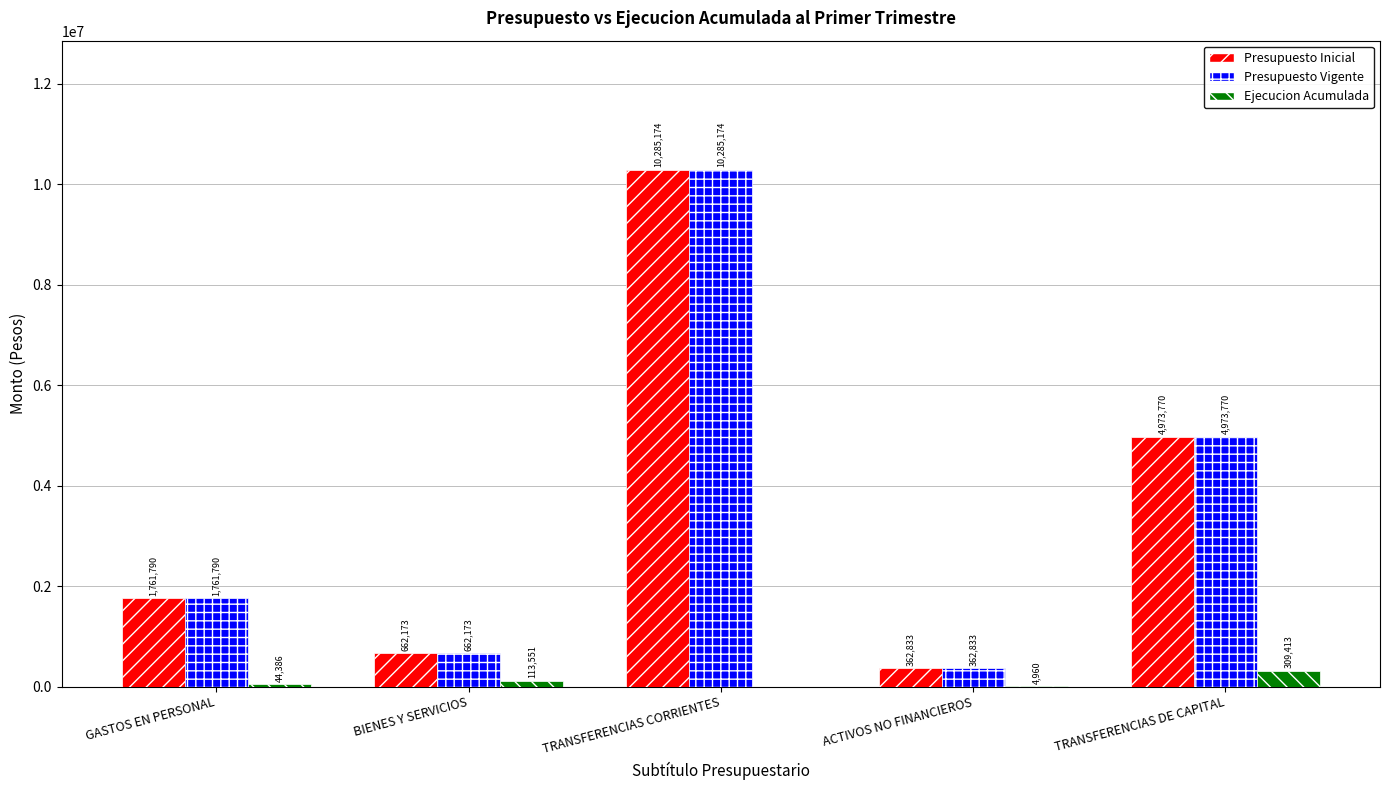

At which label is Presupuesto Inicial closest to 5324003?

TRANSFERENCIAS DE CAPITAL